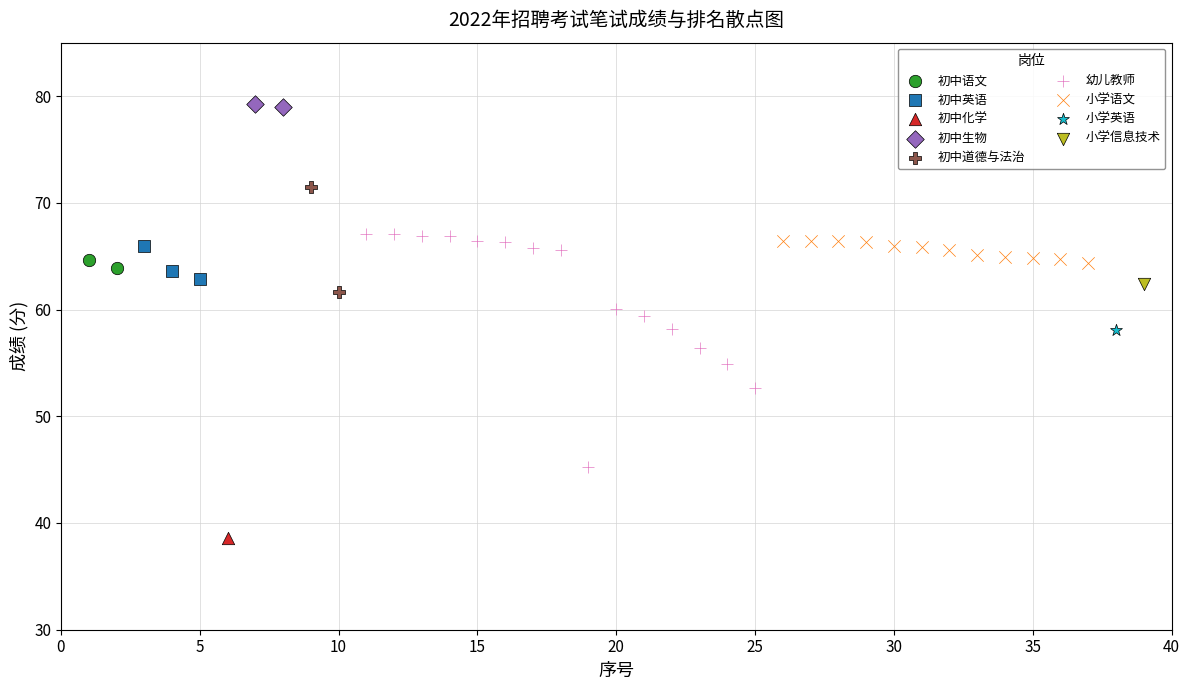

Which series contains the lowest Y value?

初中化学